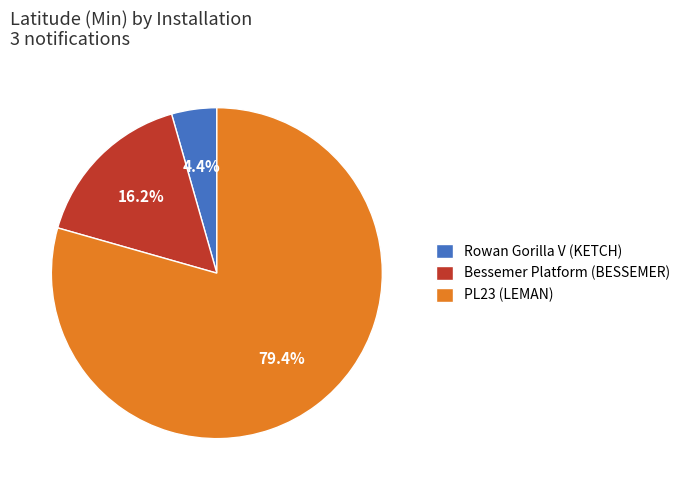

Which slice is the largest?

PL23 (LEMAN)